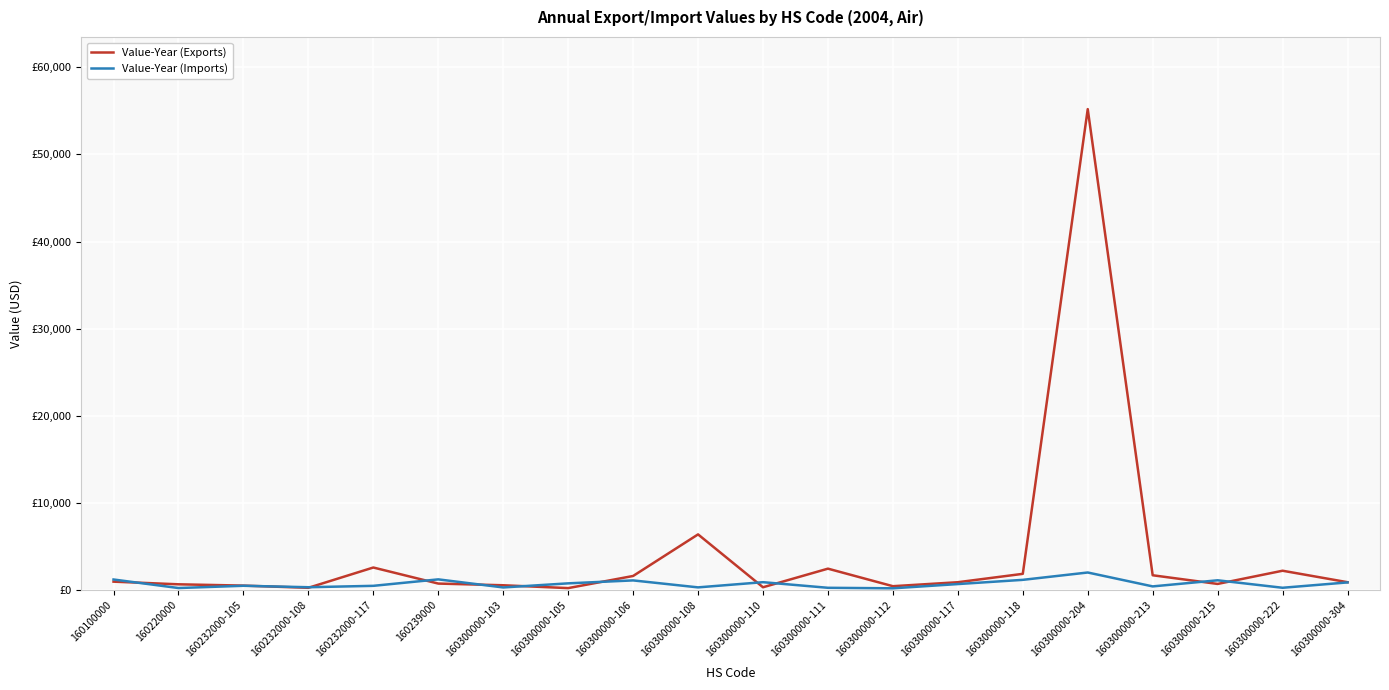

How many series are shown in this chart?

2